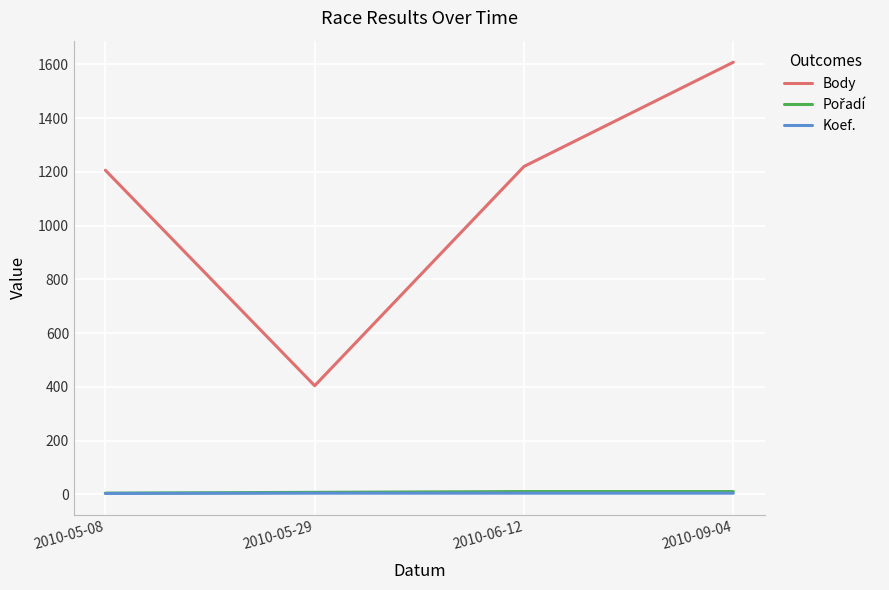

True or false: Koef. and Body cross at least once.

False